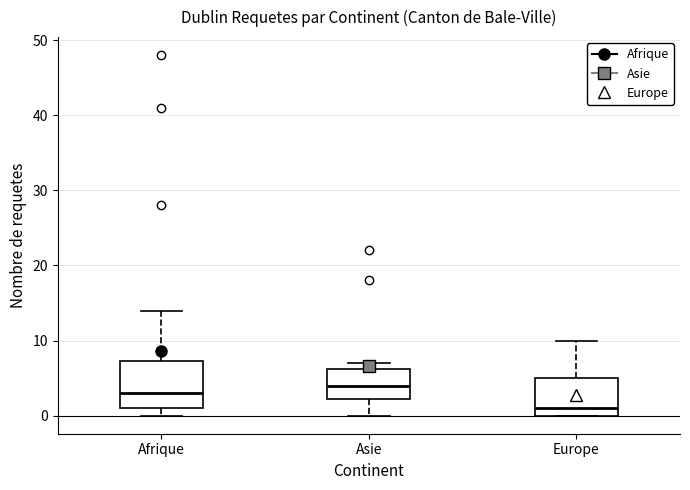

Reading left to right, transcribe this box plot: for each box, give where its median line is, the range the box spans, and where its two whiskers end, as read against the y-axis. The values are not printed on the chart, so give them approximately, as read against the axis.

Afrique: median 3, box 1 to 7, whiskers 0 to 14
Asie: median 4, box 2 to 6, whiskers 0 to 7
Europe: median 1, box 0 to 5, whiskers 0 to 10